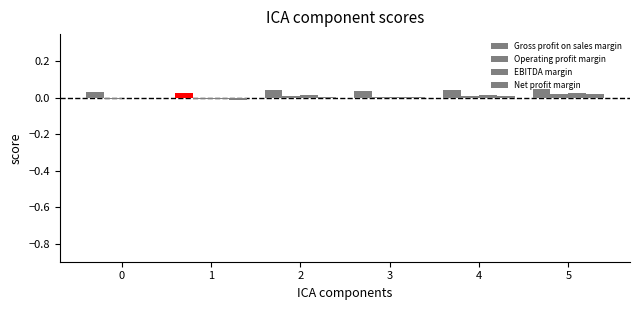

What is the sum of all EBITDA margin values?

0.1